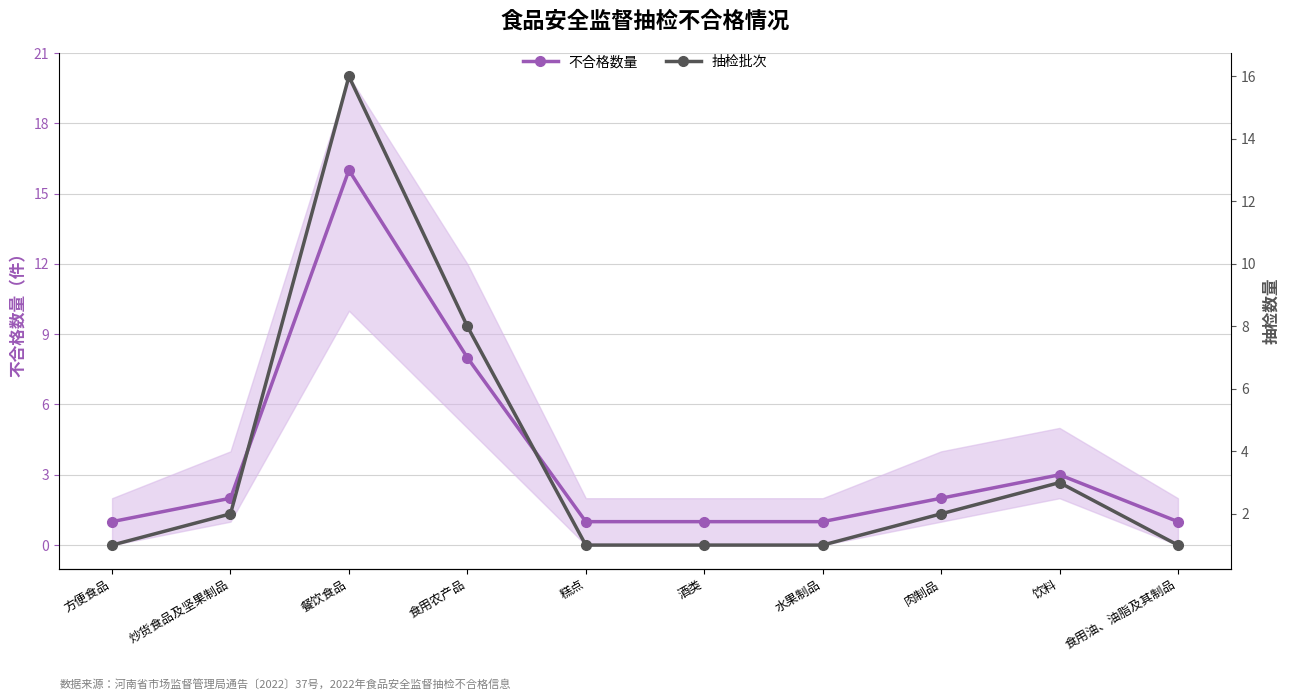

At how many categories does at least one series exceed 14?

1